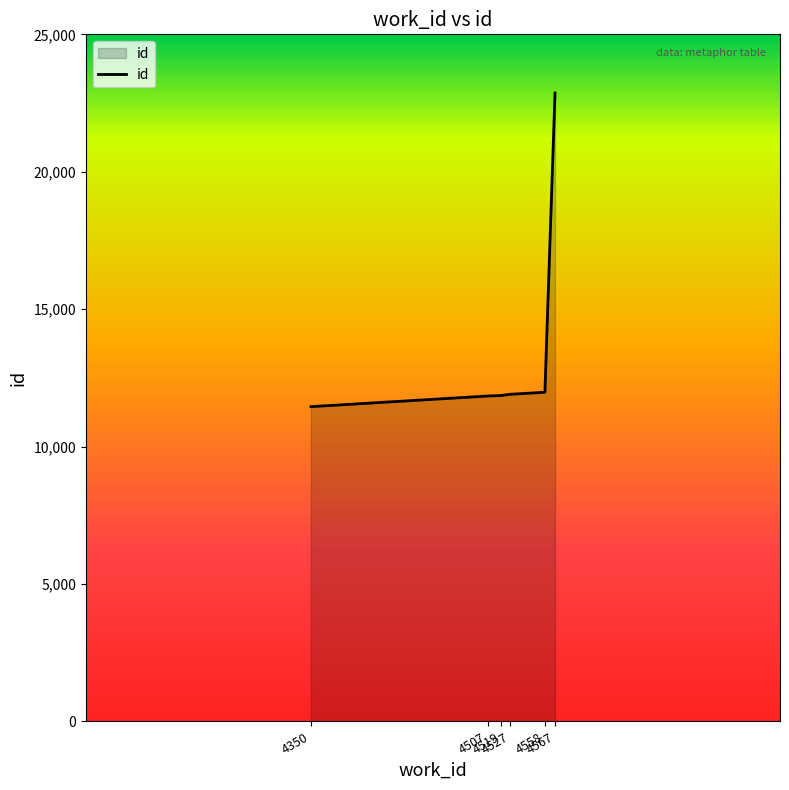

Count the number of data series in this chart.

1